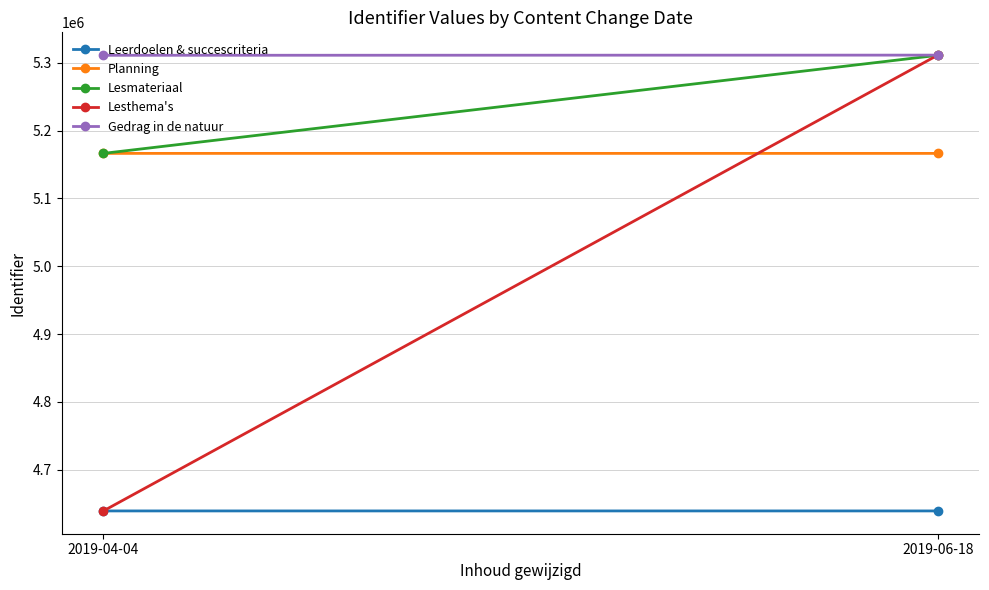

What are all the series names shown in the legend?

Leerdoelen & succescriteria, Planning, Lesmateriaal, Lesthema's, Gedrag in de natuur